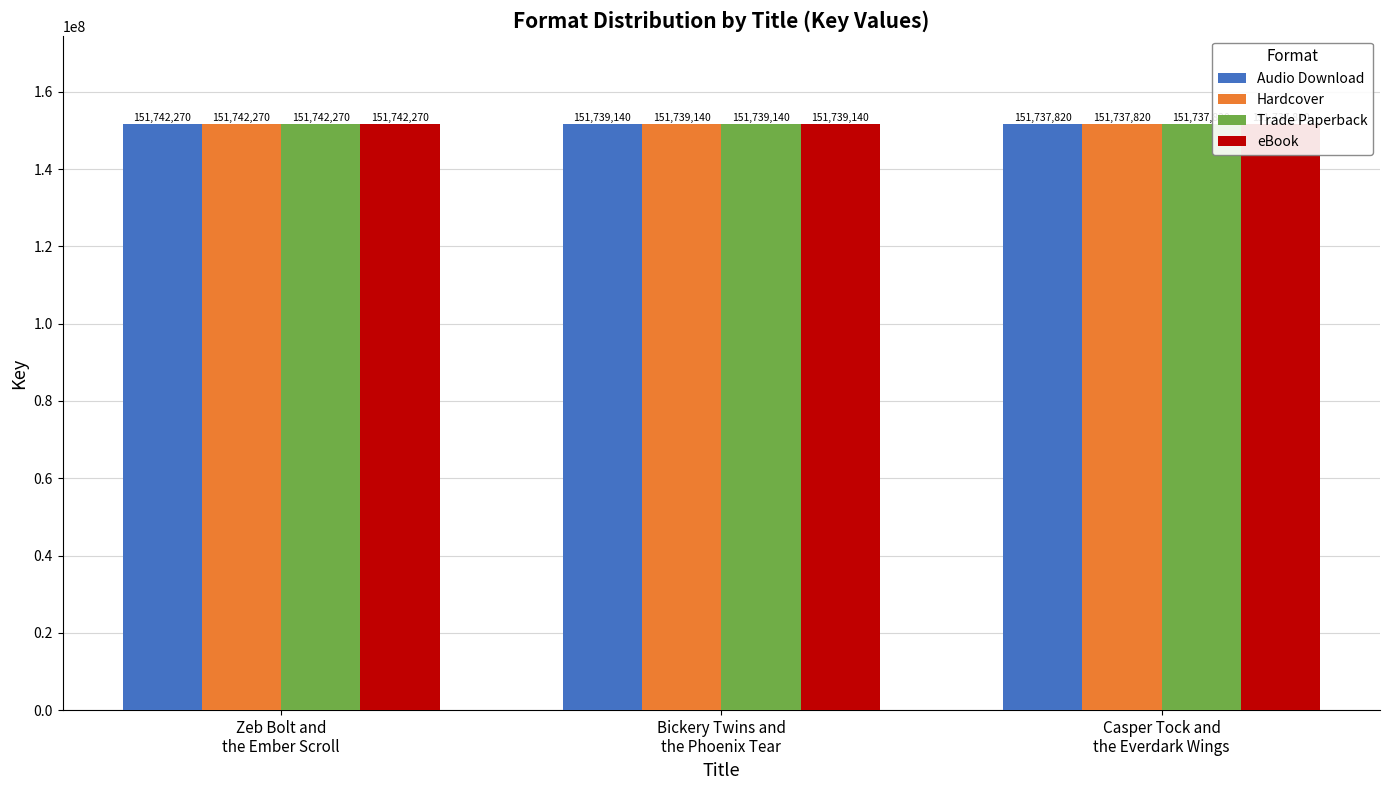

How many data points in Audio Download are above 151739140?

1